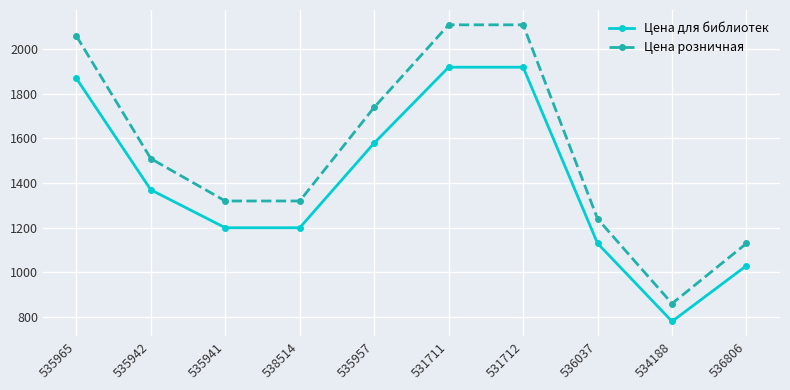

Reading left to right, extract all data points from this chart.

Цена для библиотек: 535965=1869	535942=1369	535941=1199	538514=1199	535957=1579	531711=1919	531712=1919	536037=1129	534188=779	536806=1029
Цена розничная: 535965=2059	535942=1509	535941=1319	538514=1319	535957=1739	531711=2109	531712=2109	536037=1239	534188=859	536806=1129